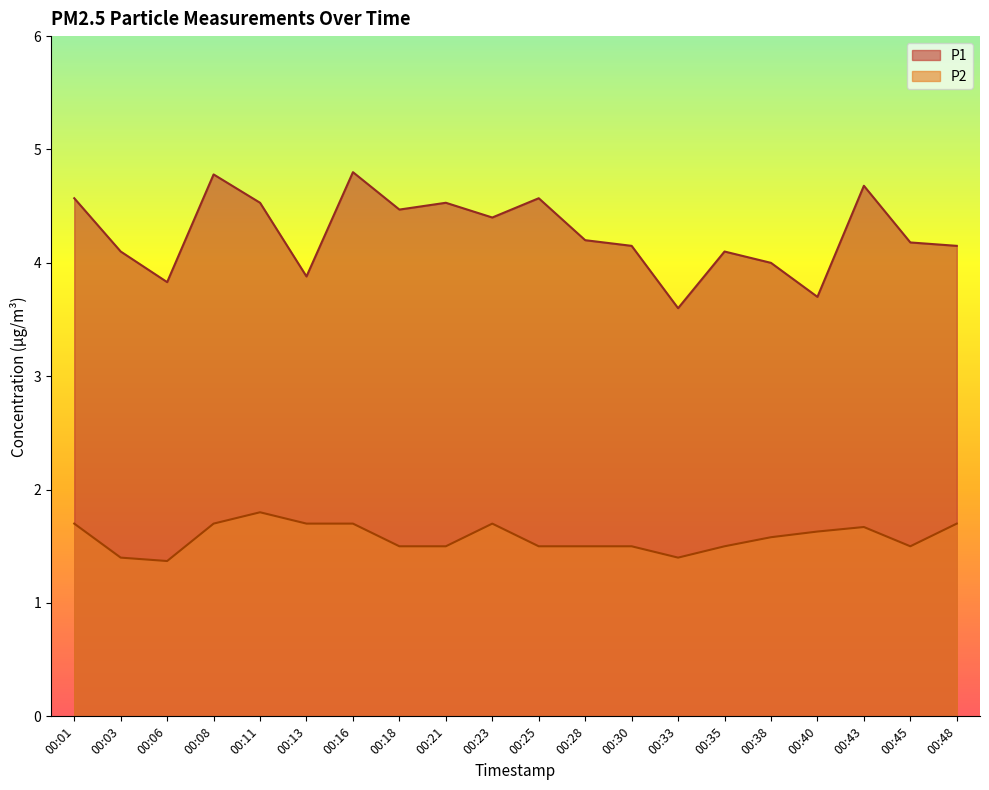

Does the chart have visible grid lines?

No